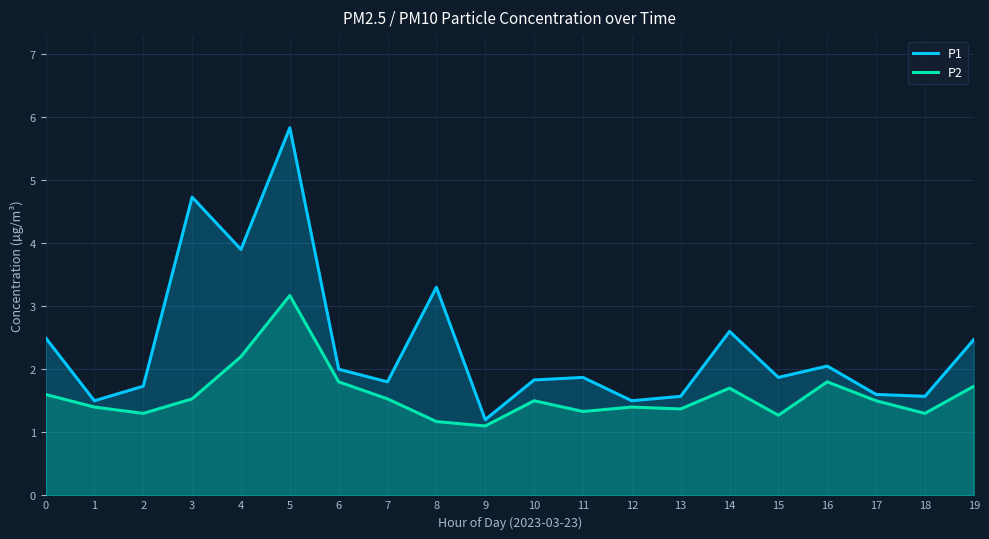

What is the sum of all P1 values?

47.4